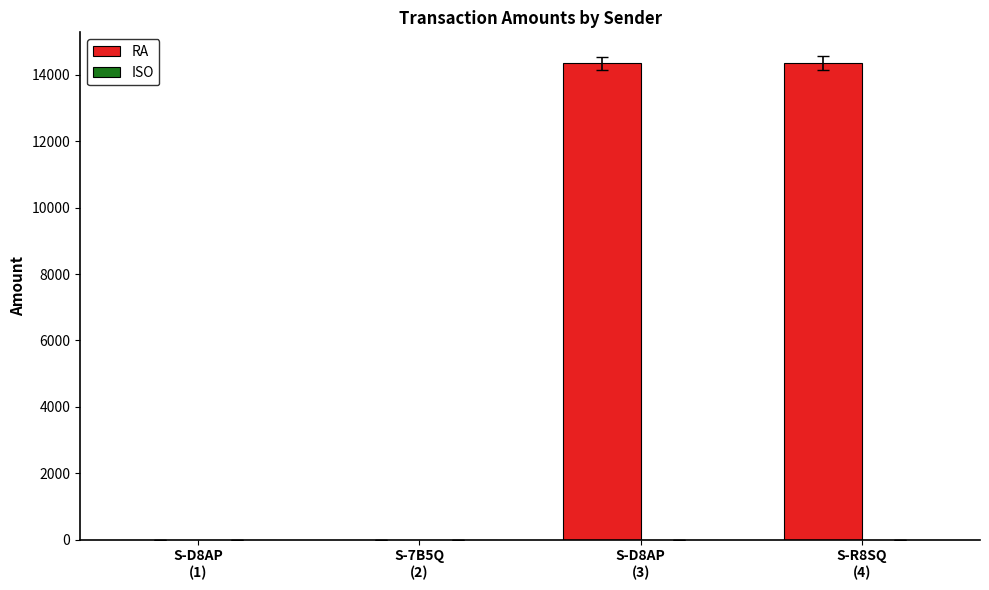

What is the sum of all RA values?

28713.5